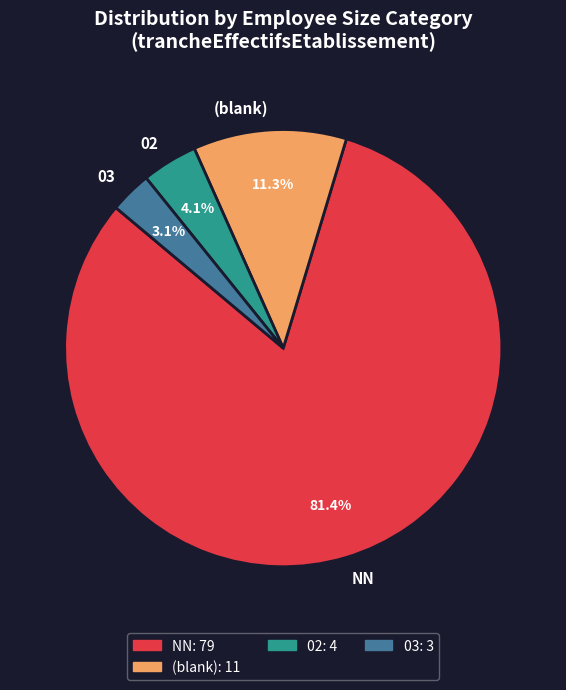

Is the sum of 03 and 02 greater than half?

No